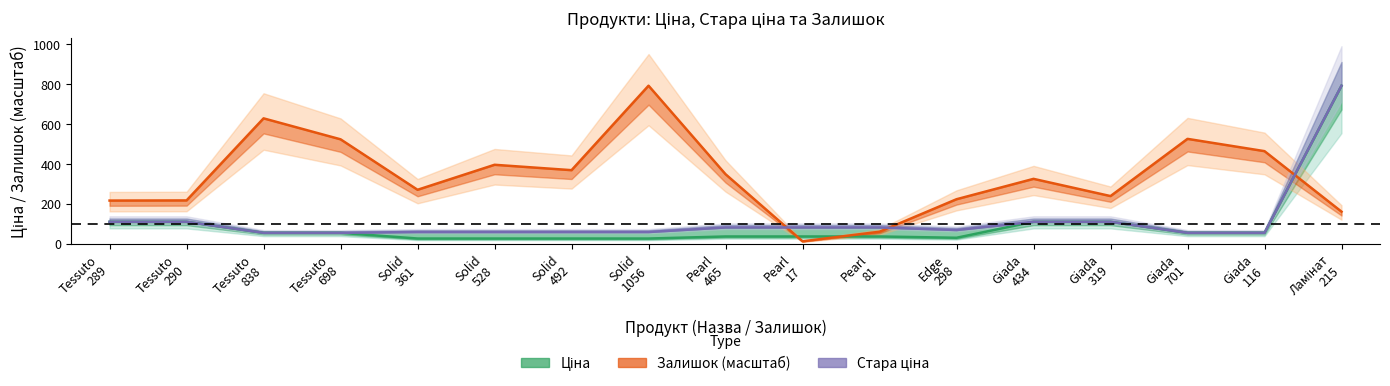

Reading left to right, extract all data points from this chart.

Ціна (mid): 110.5	110.5	55.3	55.3	26.7	26.7	26.7	26.7	37.0	37.0	37.0	30.5	110.5	110.5	55.3	55.3	793.0
Залишок (mid): 217.0	217.8	629.3	524.2	271.1	396.5	369.5	793.0	349.2	12.8	60.8	223.8	325.9	239.6	526.4	464.8	161.5
Стара ціна (mid): 110.5	110.5	55.3	55.3	59.4	59.4	59.4	59.4	82.2	82.2	82.2	69.4	110.5	110.5	55.3	55.3	793.0